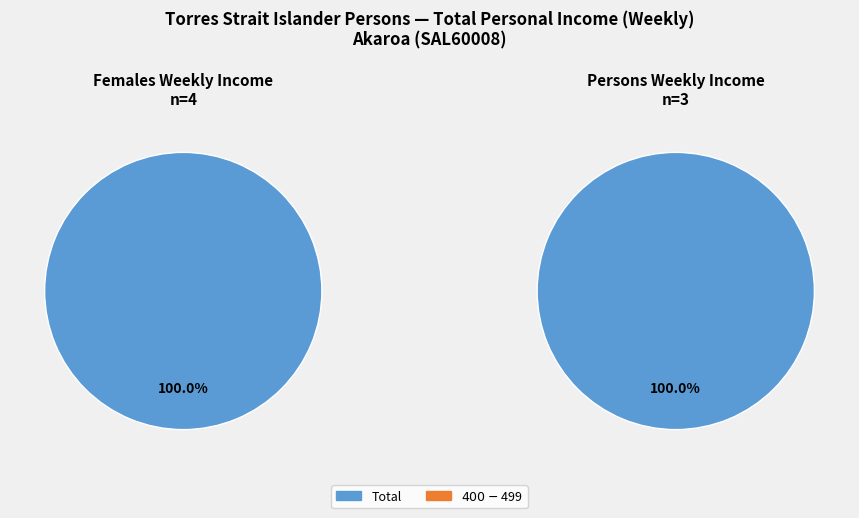

Does $400-$499 account for over 50% of the chart?

No